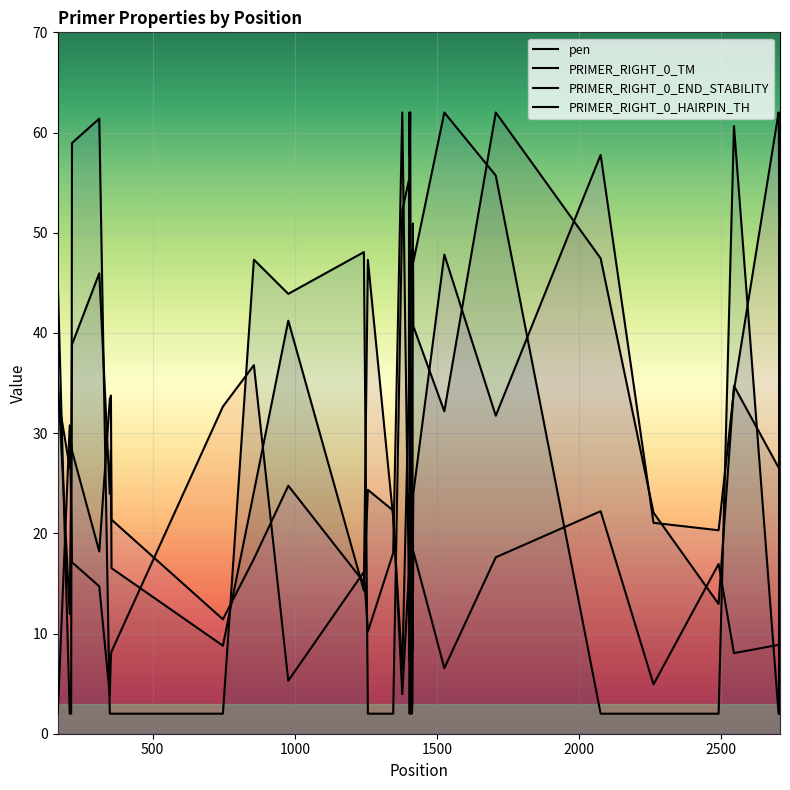

After their last crossing, which series has the higher values: PRIMER_RIGHT_0_HAIRPIN_TH or PRIMER_RIGHT_0_TM?

PRIMER_RIGHT_0_TM